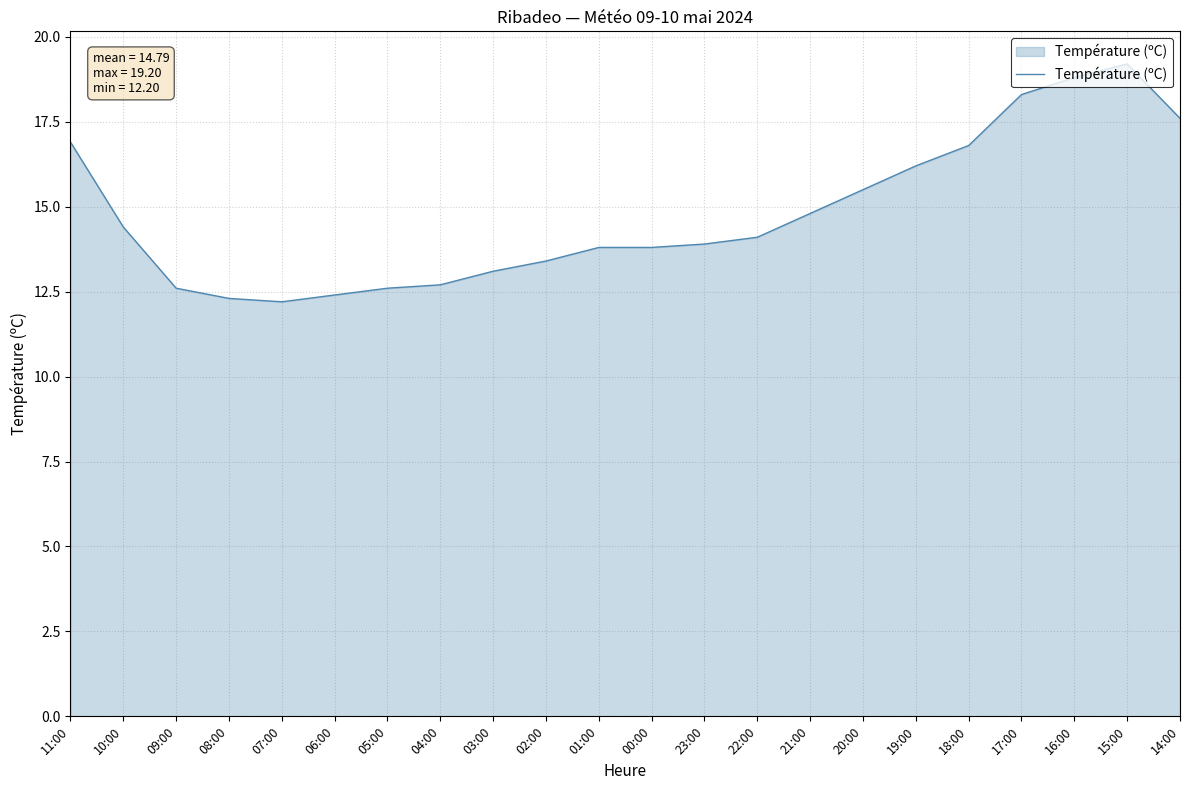

What is the sum of all values?

325.4